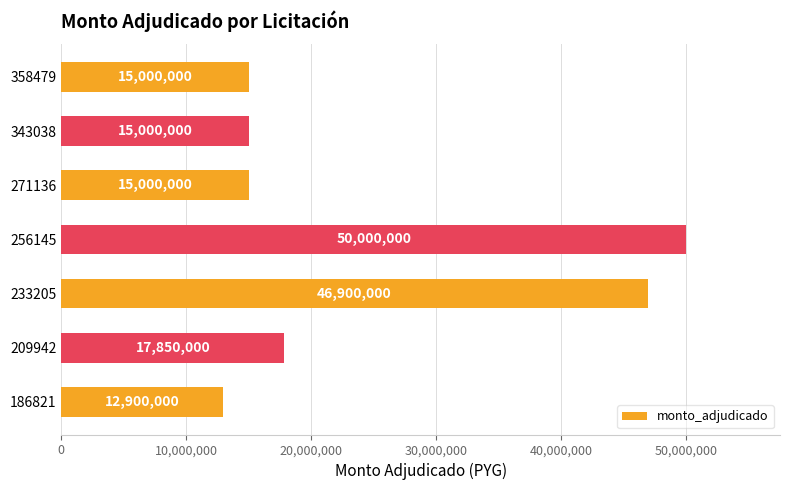

Is it true that the value at 271136 is 4477625?

False